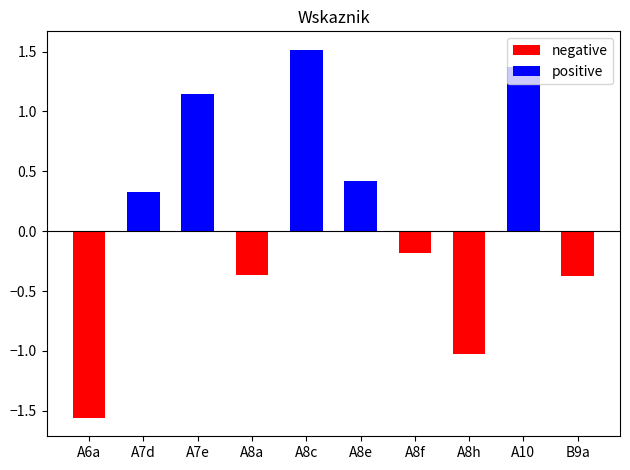

At how many categories does at least one series exceed 0?

5